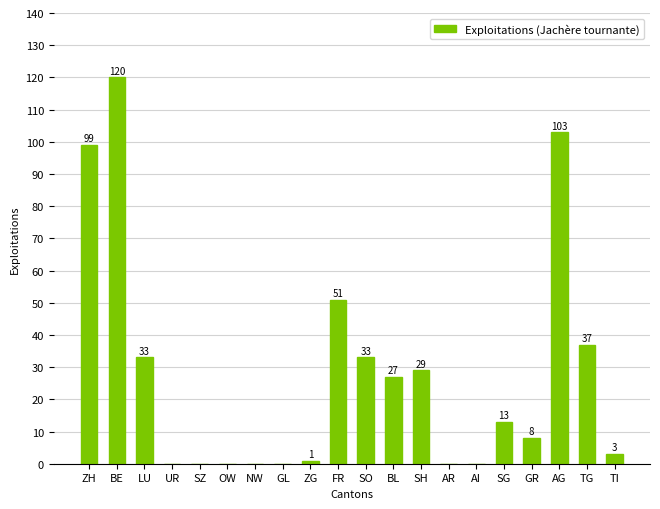

What is the sum of all values?

557